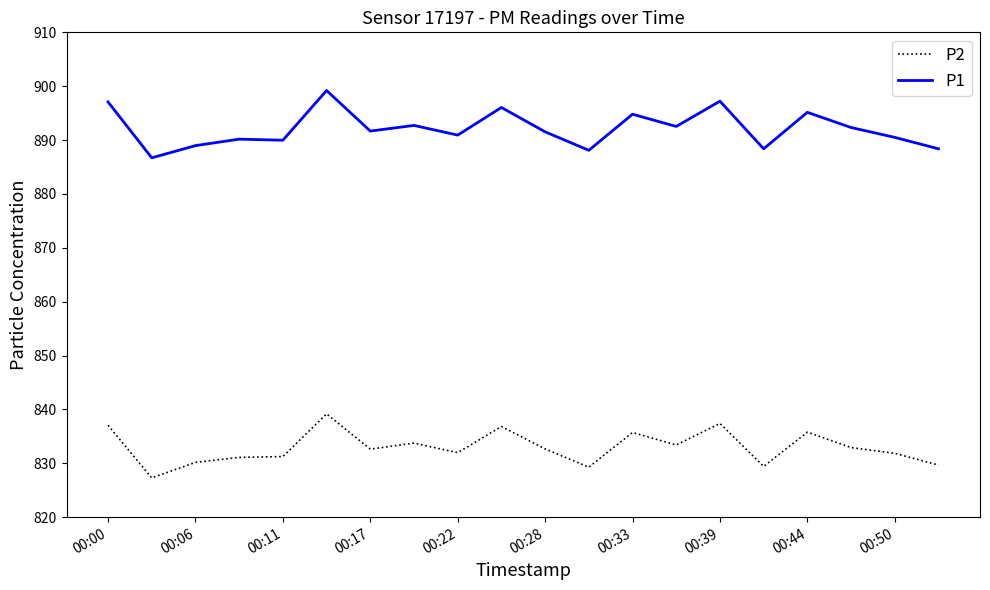

True or false: P2 and P1 intersect in this chart.

False